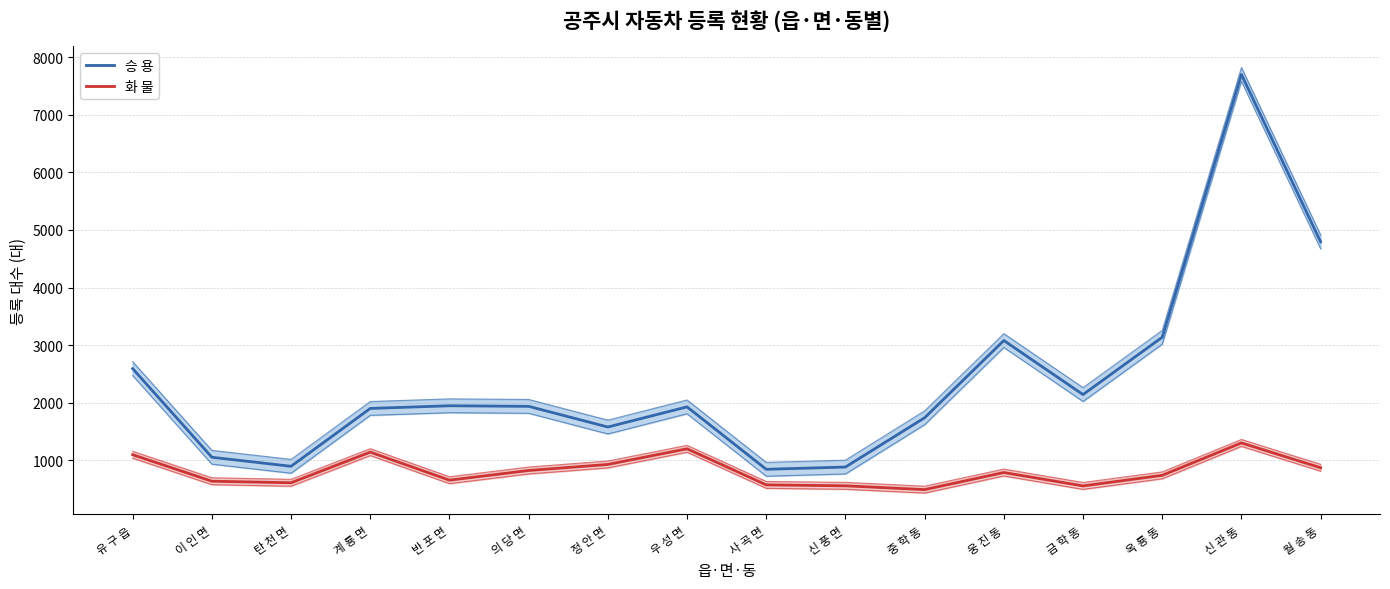

What position from the left is 월 송 동?

16